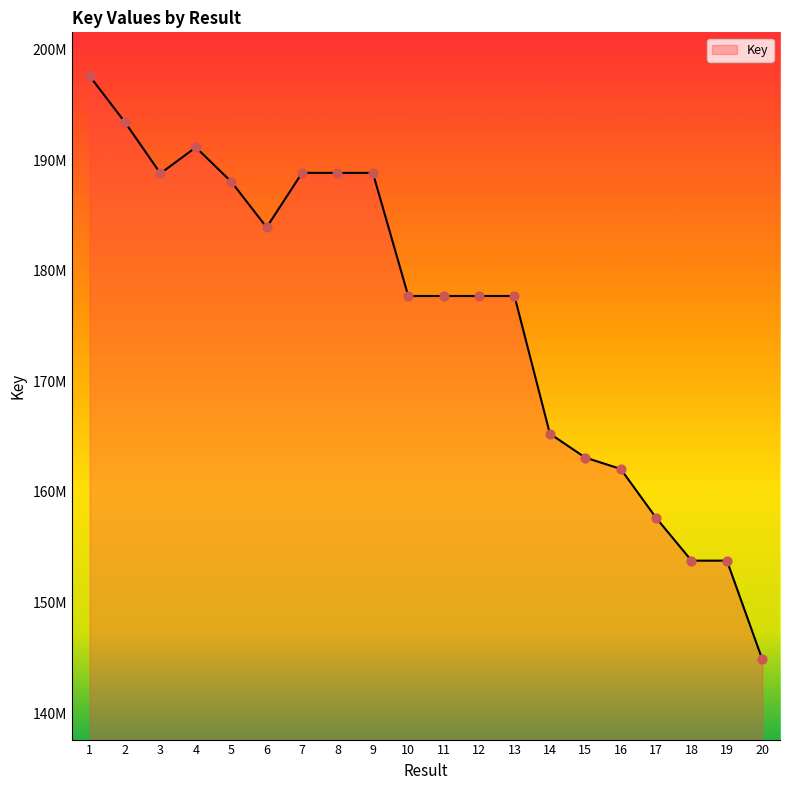

What is the change in value from 1 to 18?

-43809087